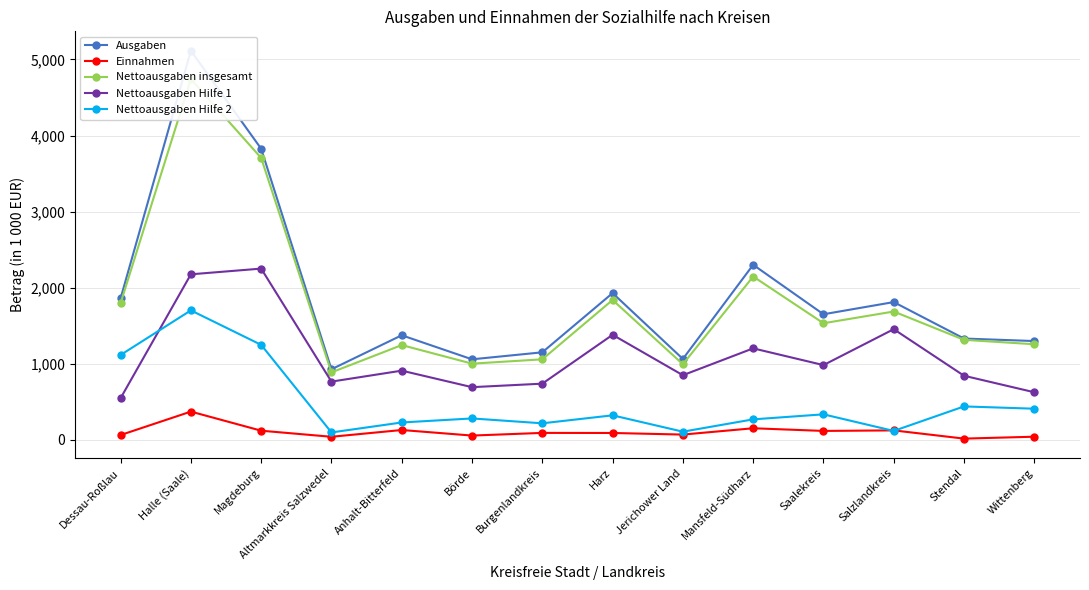

At how many categories does at least one series exceed 1555?

7